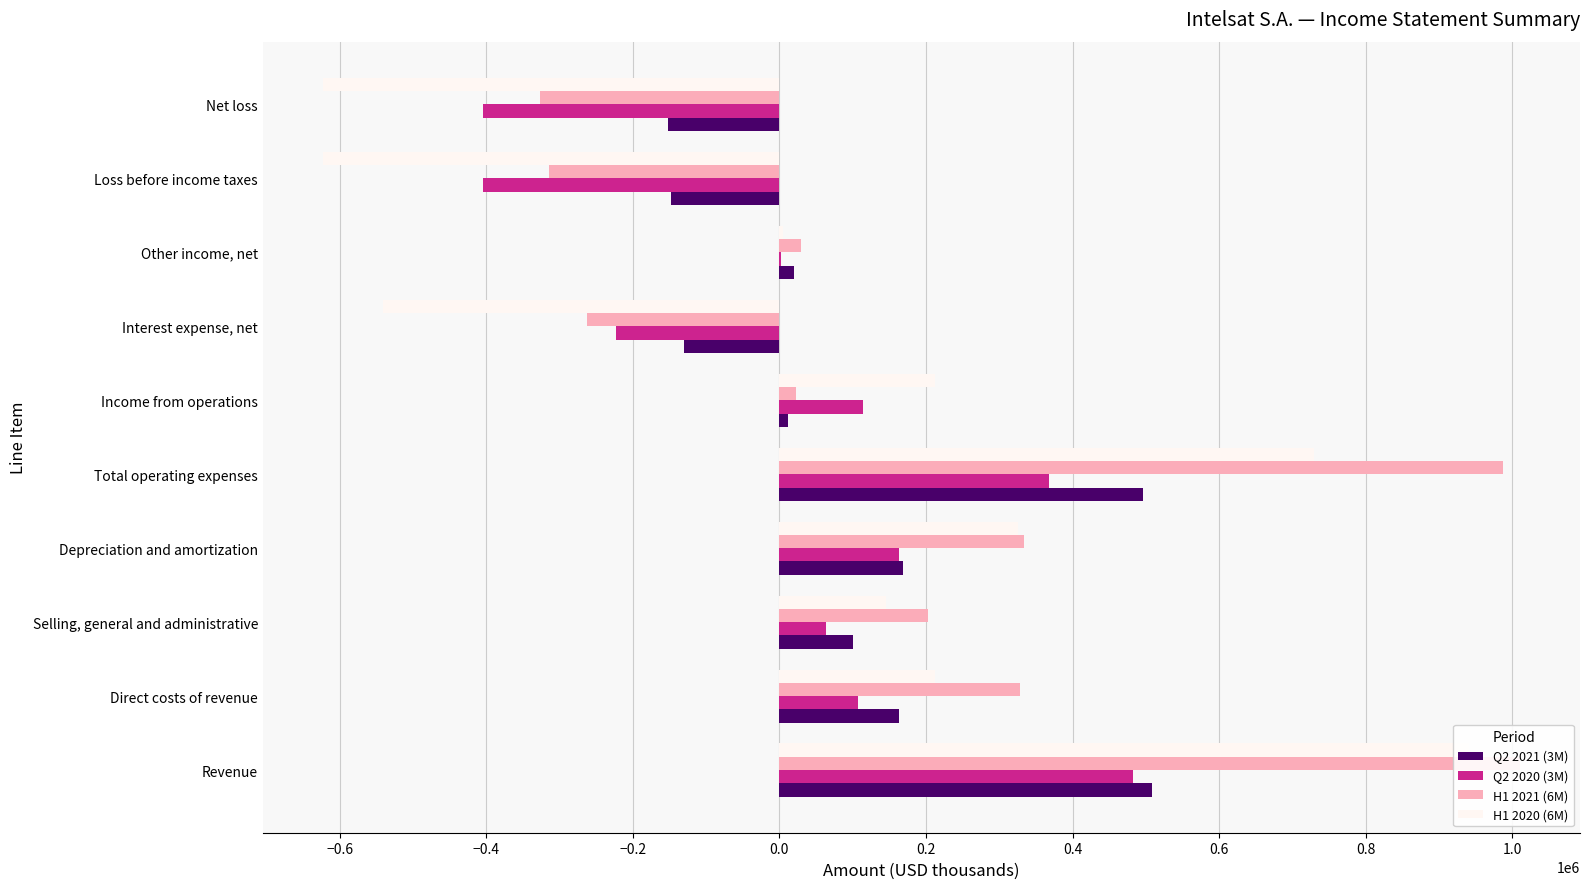

What is the difference between the second highest and minimum values in the H1 2021 (6M) series?

1313827